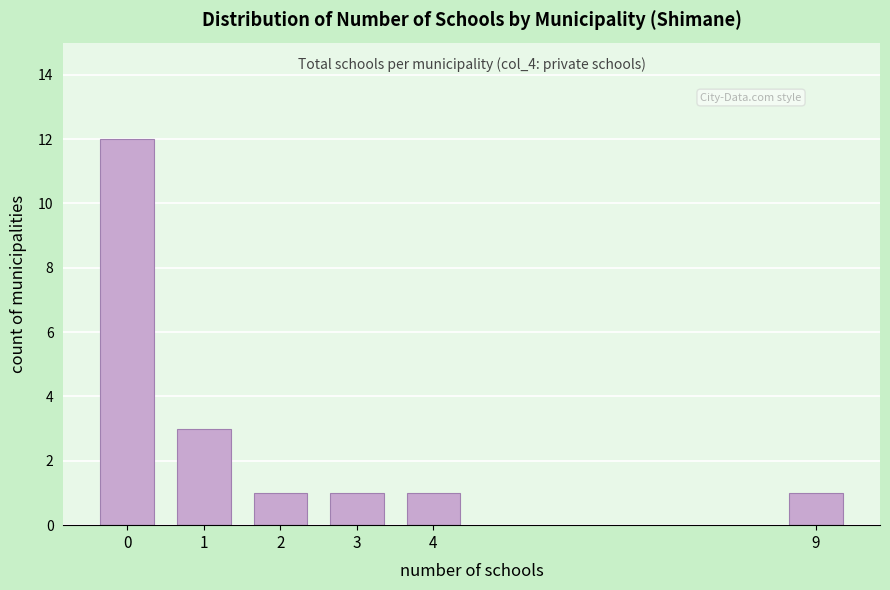

Reading left to right, transcribe all the data shown in this chart.

12	3	1	1	1	1